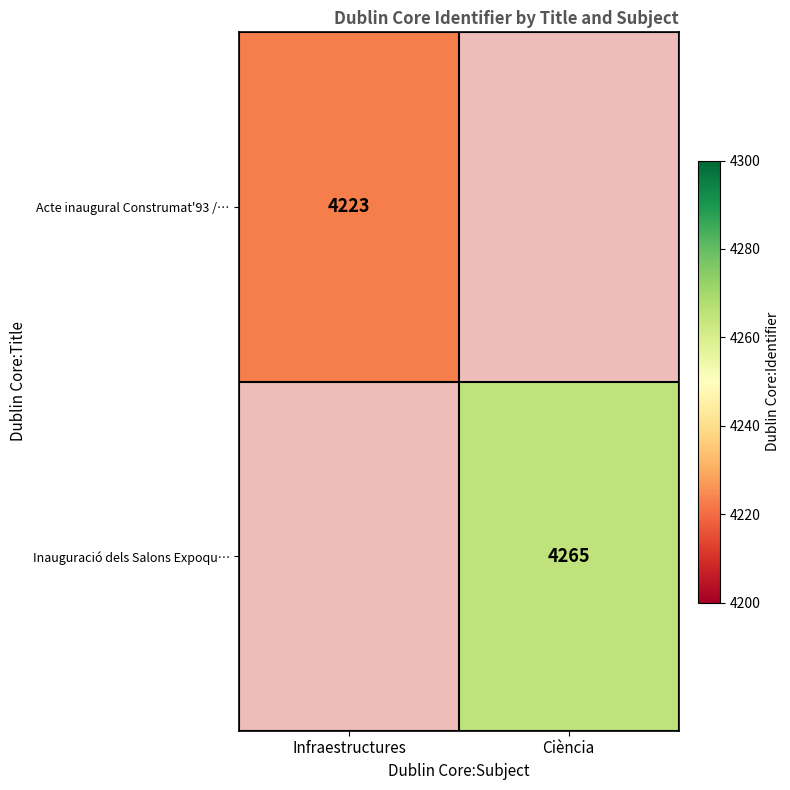

Is it true that Acte inaugural Construmat'93 /… equals 7103 at Infraestructures?

False